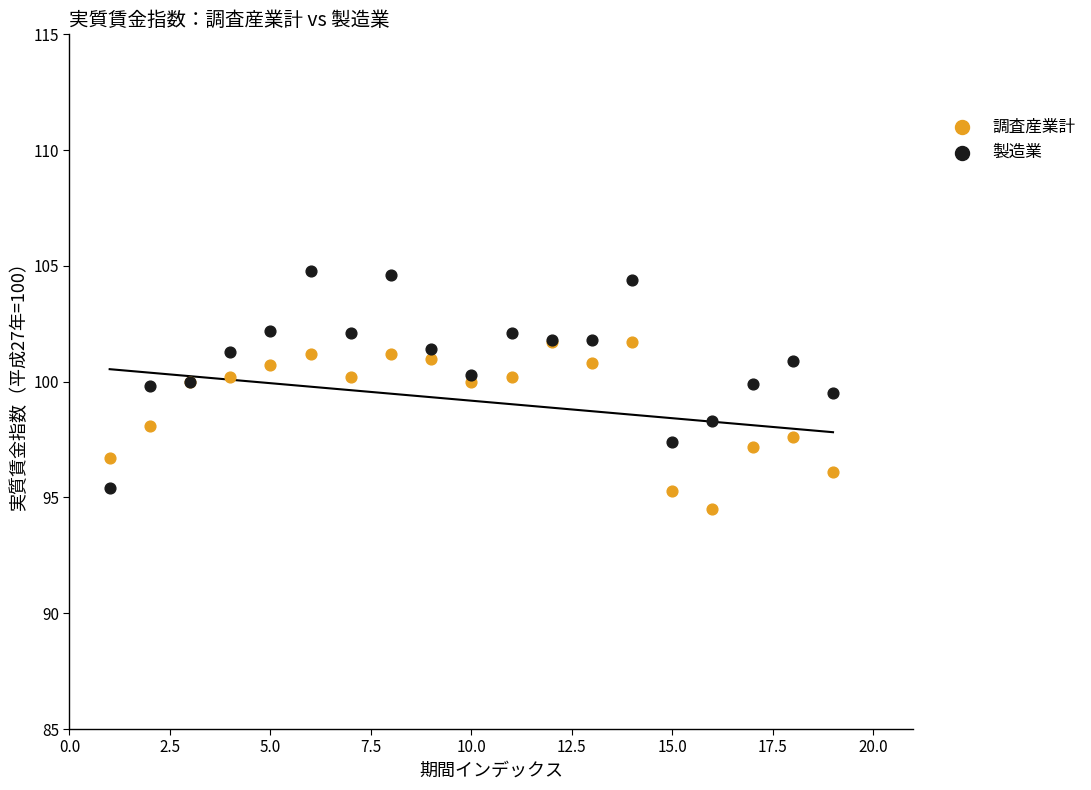

Which series has the widest spread of Y values?

製造業